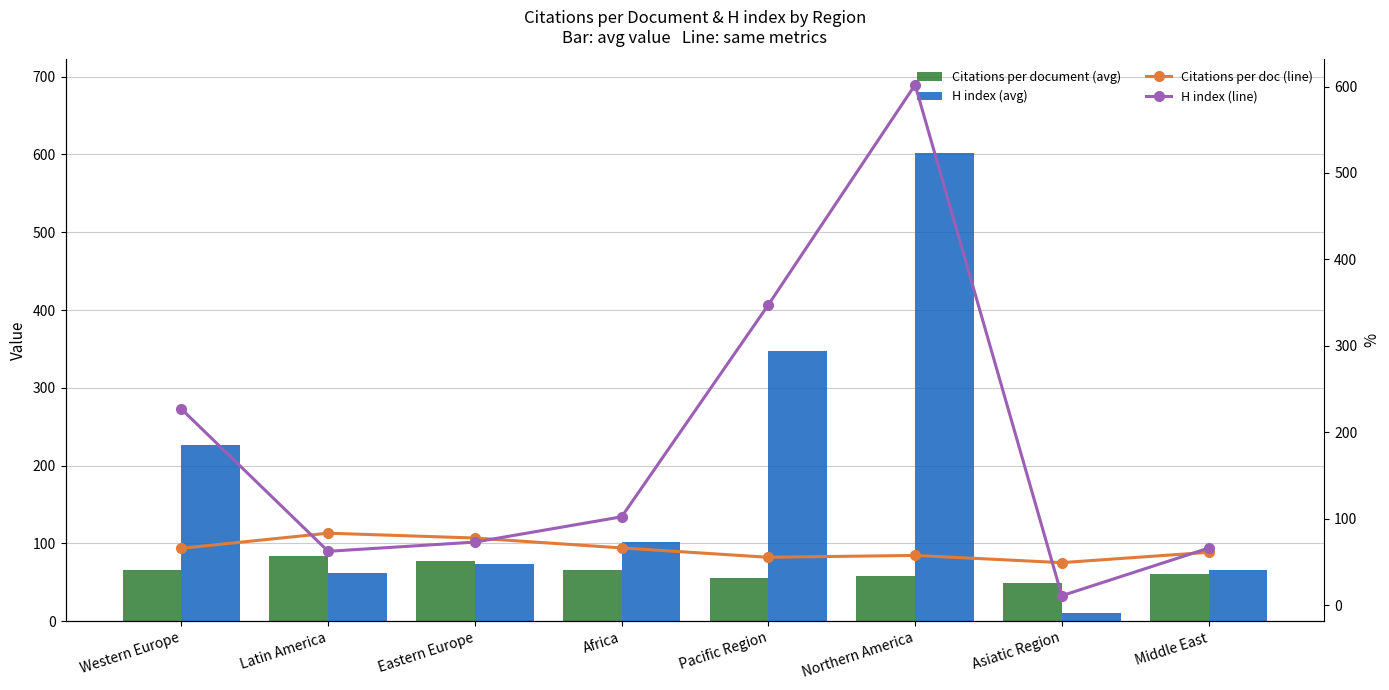

True or false: H index (avg) has a value of 105.4 at Latin America.

False